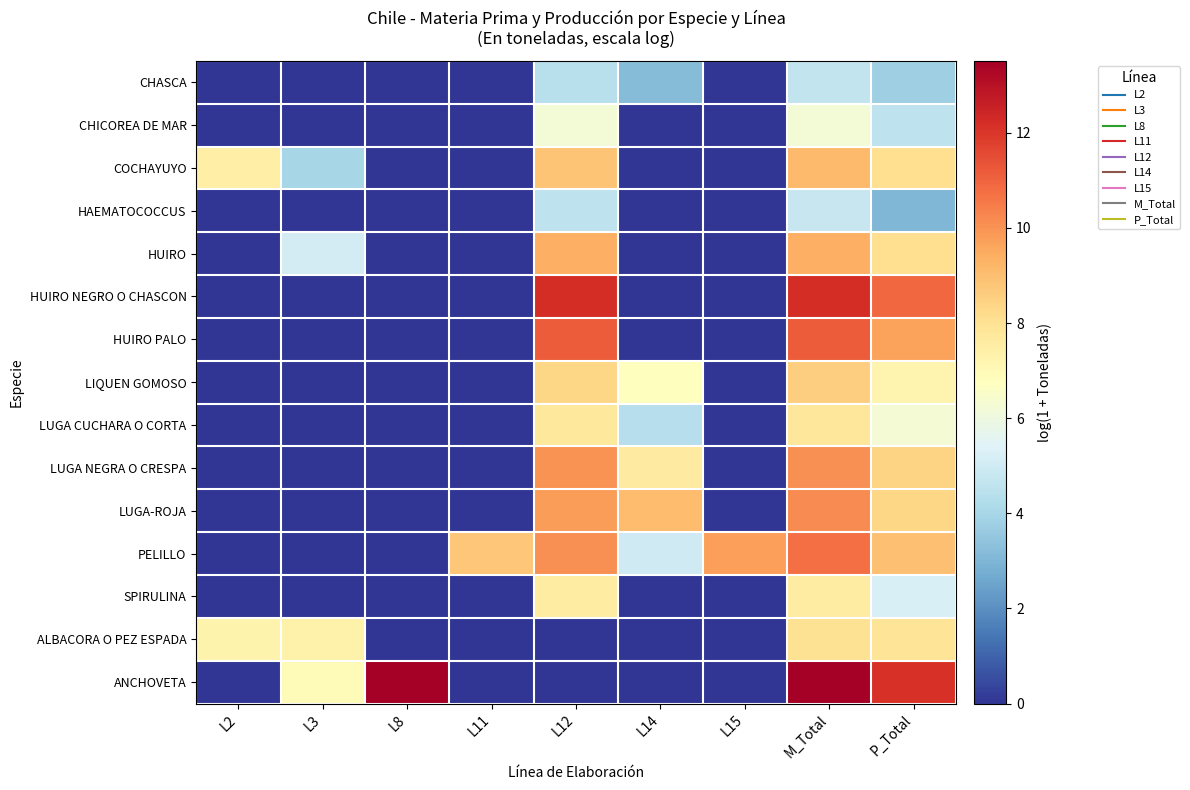

Rank the series at L11 from lowest to highest value.

CHASCA, CHICOREA DE MAR, COCHAYUYO, HAEMATOCOCCUS, HUIRO, HUIRO NEGRO O CHASCON, HUIRO PALO, LIQUEN GOMOSO, LUGA CUCHARA O CORTA, LUGA NEGRA O CRESPA, LUGA-ROJA, SPIRULINA, ALBACORA O PEZ ESPADA, ANCHOVETA, PELILLO